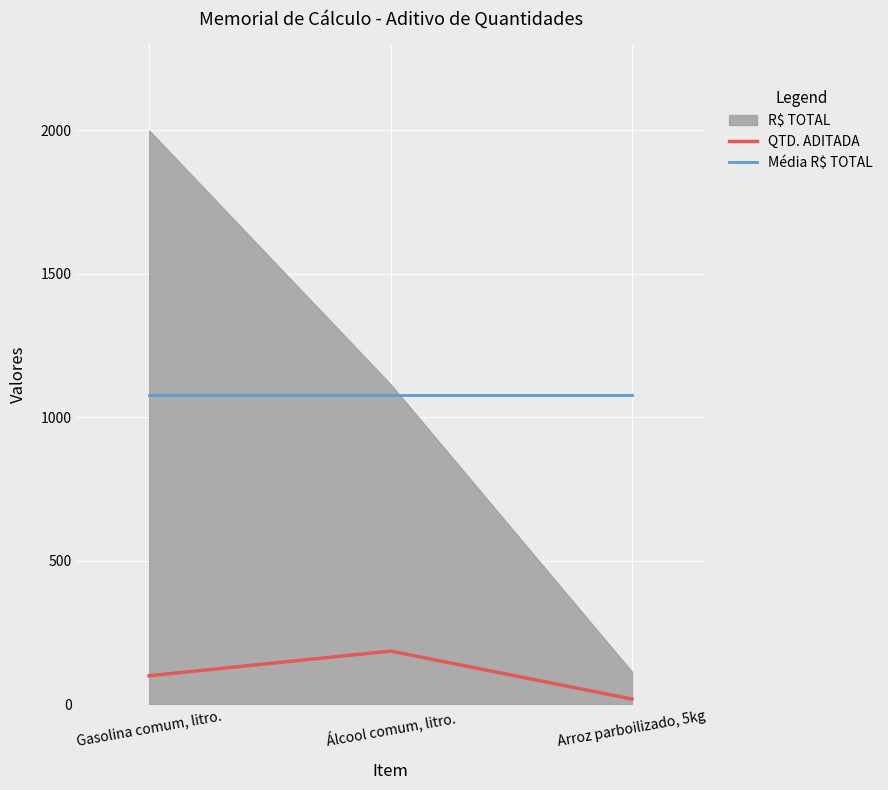

At how many categories does at least one series exceed 787?

3